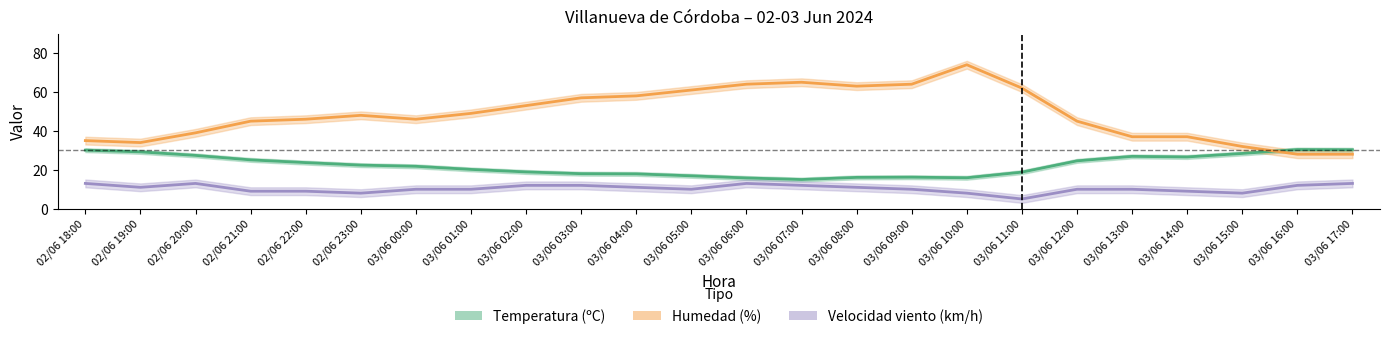

At which label is Velocidad viento closest to 9?

02/06 21:00